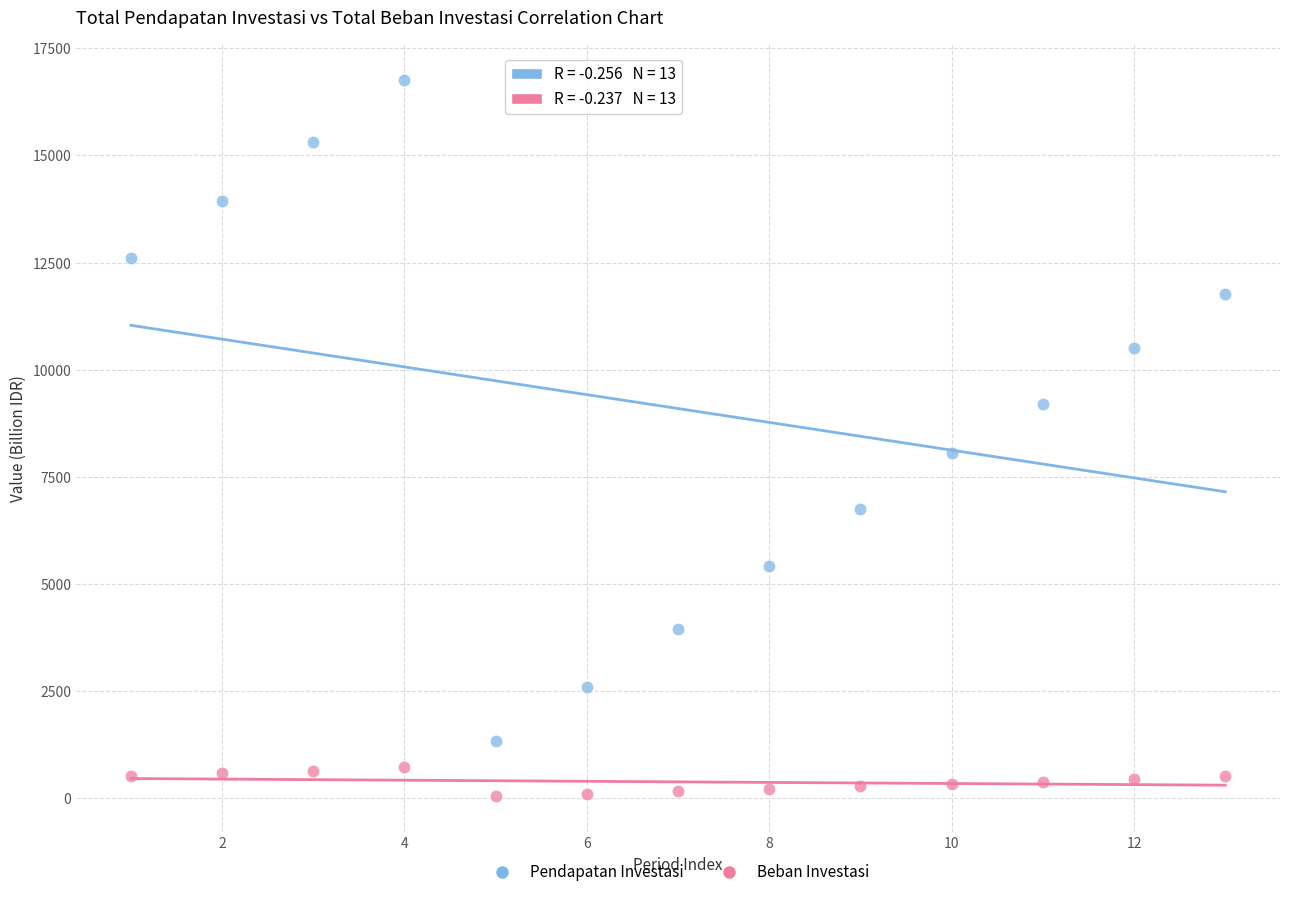

Which series has the widest spread of Y values?

Pendapatan Investasi